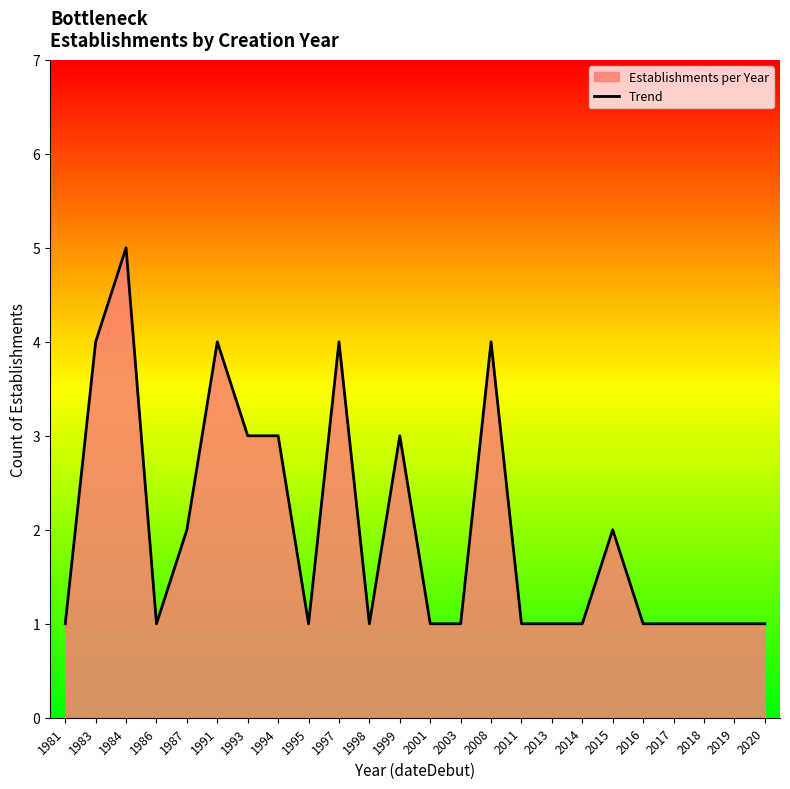

What is the greatest value displayed?

5